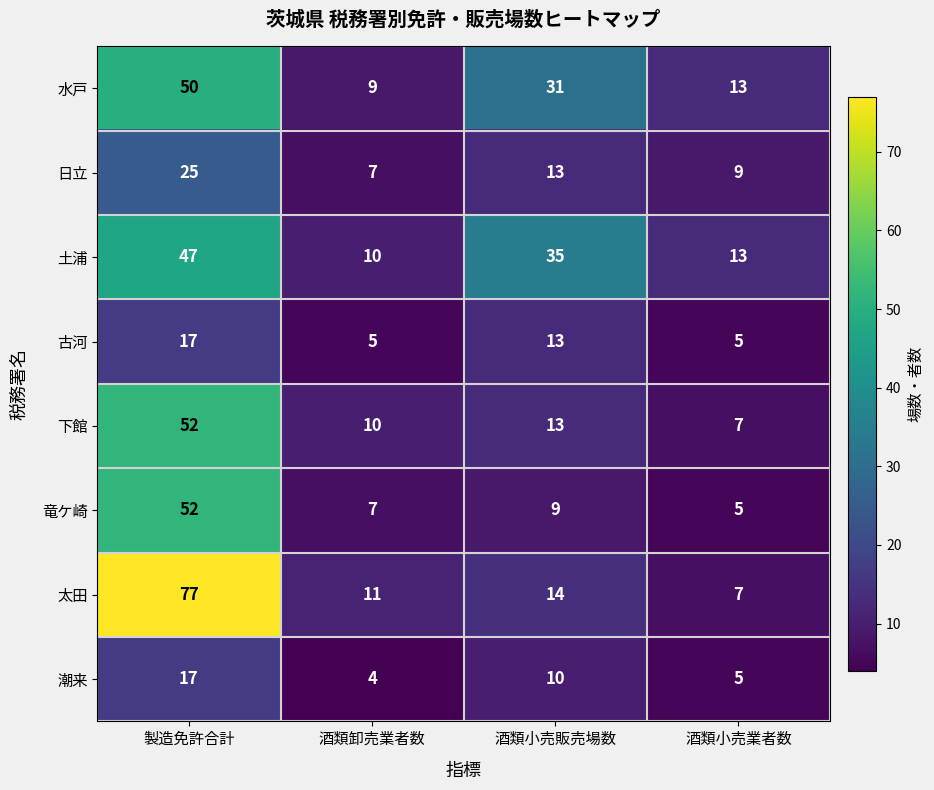

The value of 日立 at 酒類小売販売場数 is 13. True or false?

True